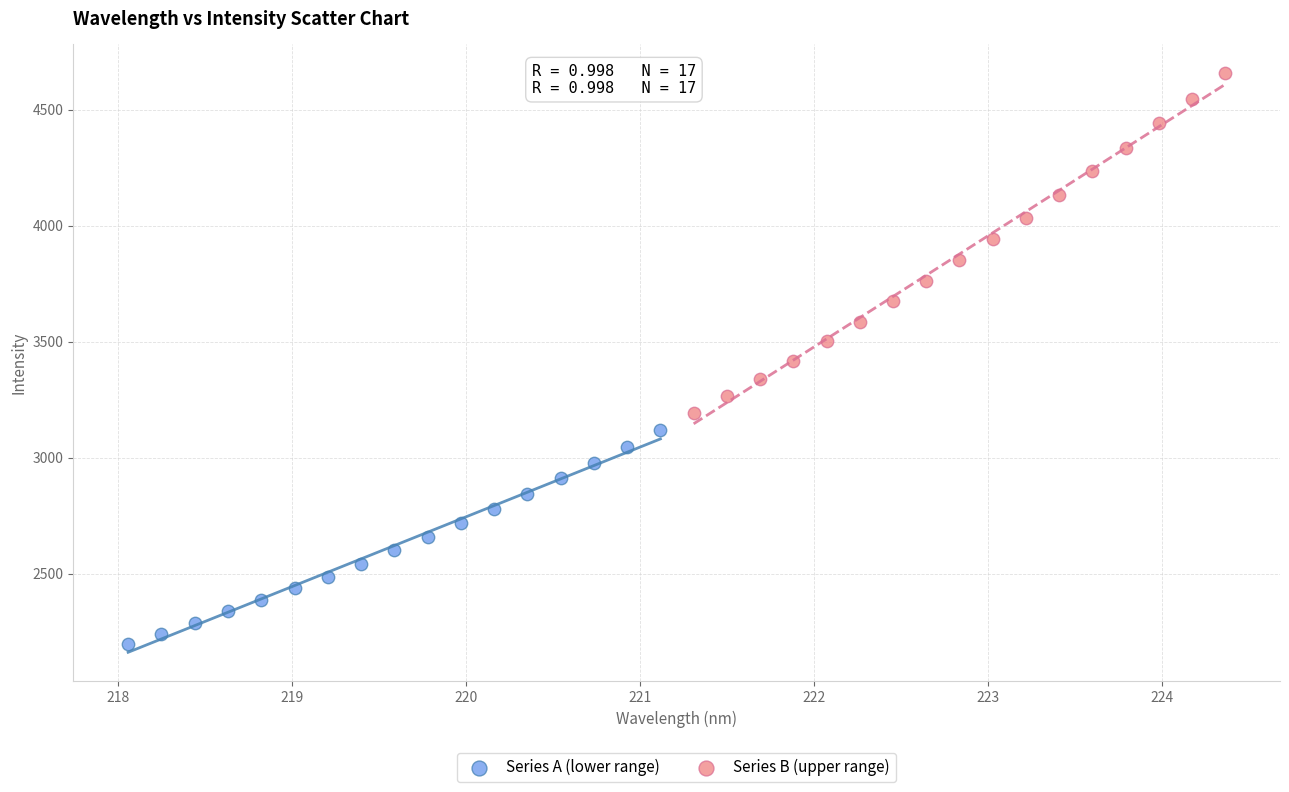

Which series has the widest spread of Y values?

Series B (upper range)